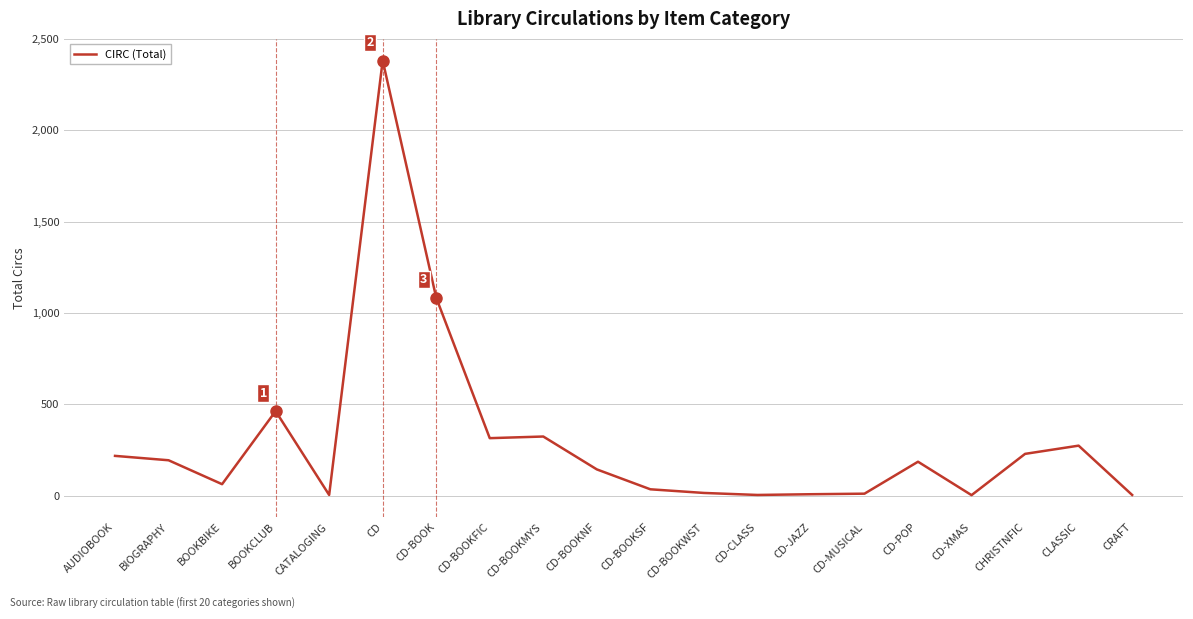

Which label corresponds to the largest value in the chart?

CD